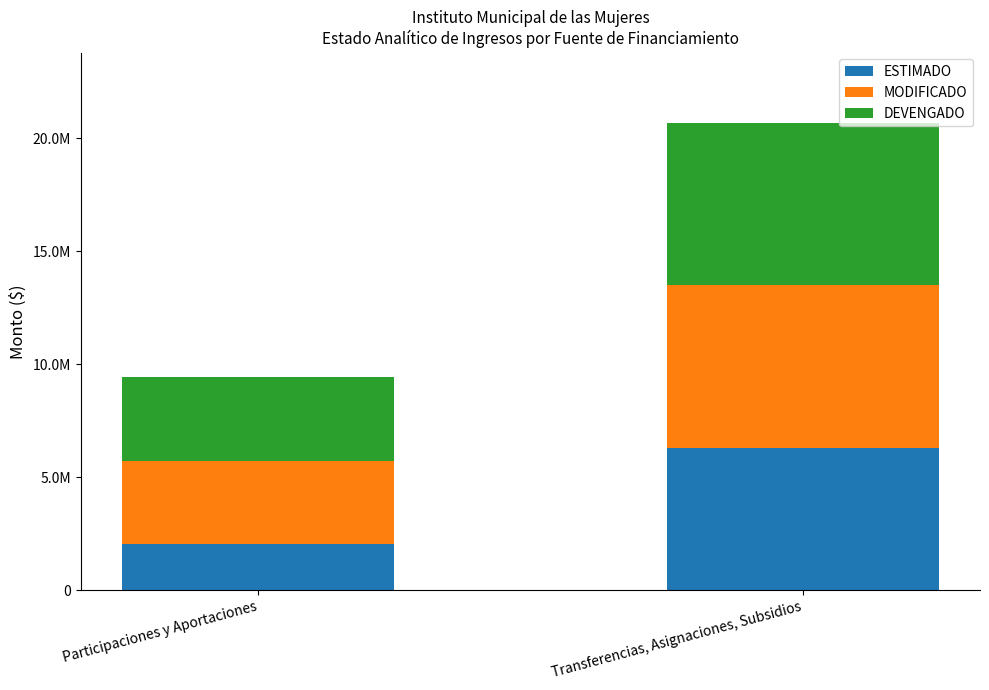

Does the chart contain stacked bars?

Yes